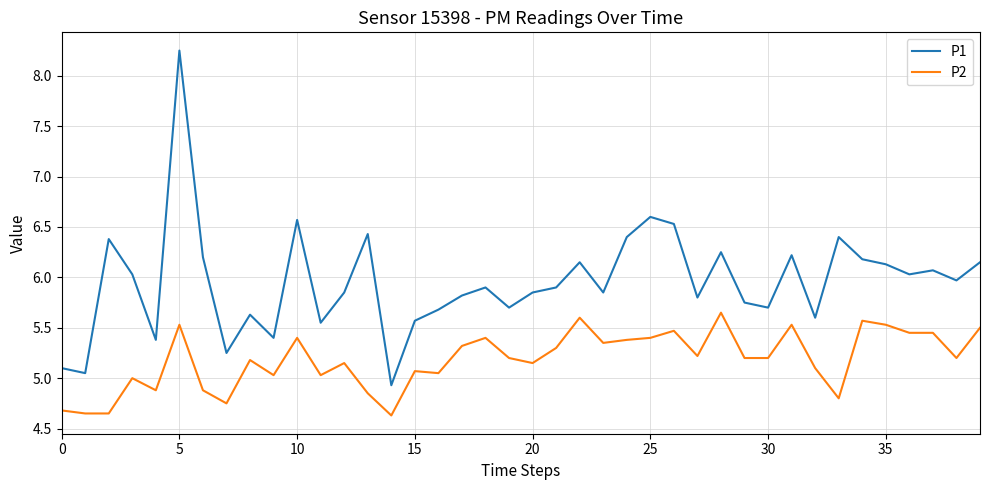

Which series has the widest spread of values?

P1